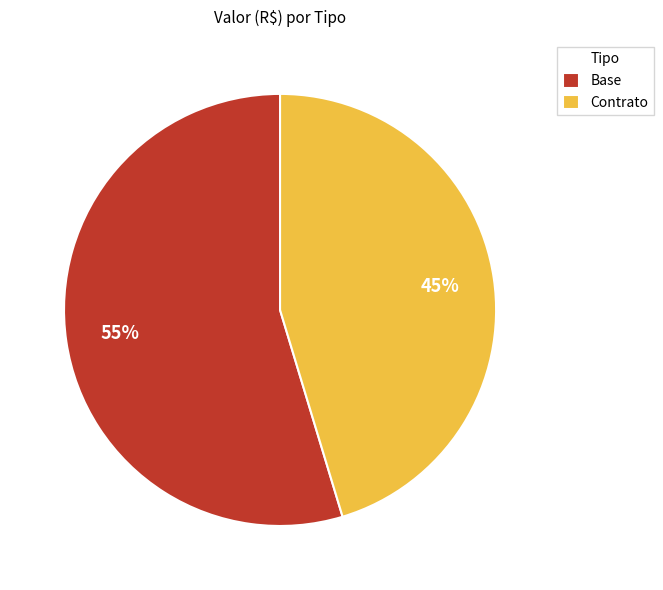

Between Base and Contrato, which is larger?

Base